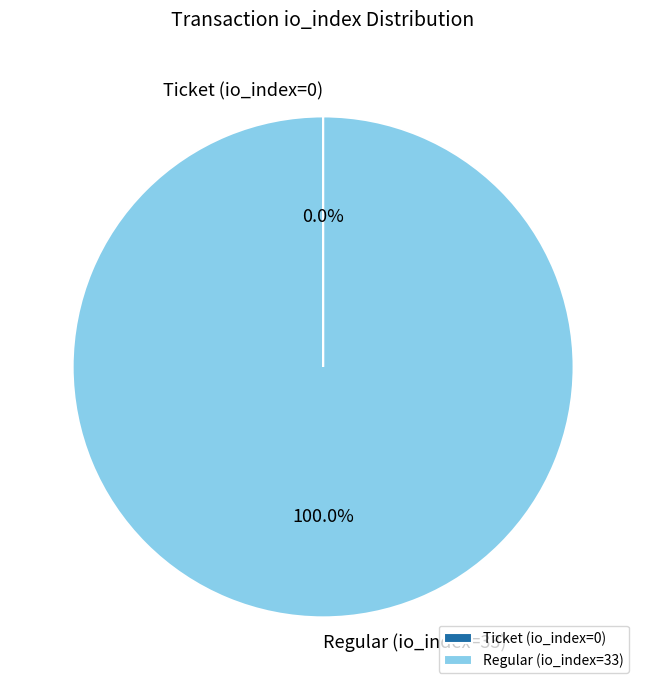

What is the largest slice in the pie chart?

Regular (io_index=33)